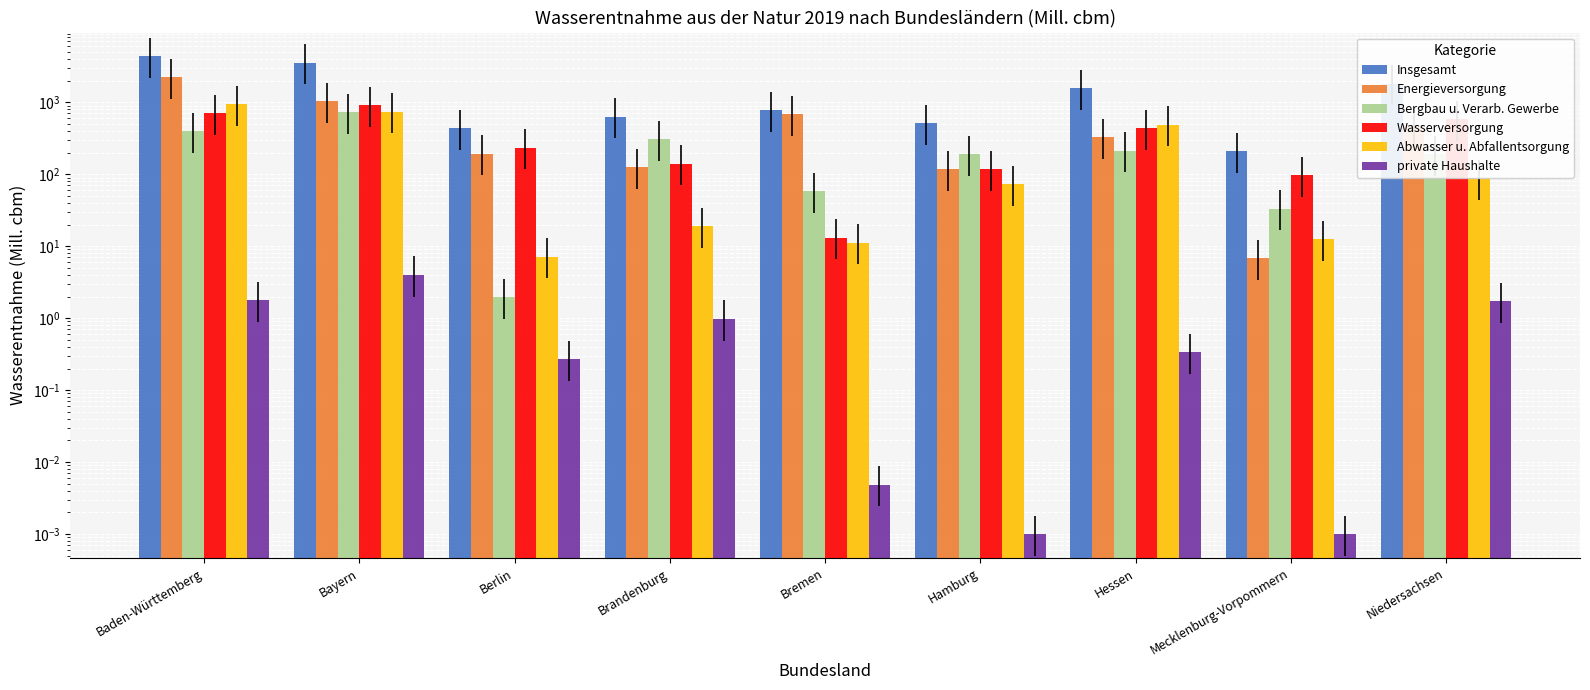

Between Bayern and Mecklenburg-Vorpommern, which series saw the biggest shift?

Insgesamt